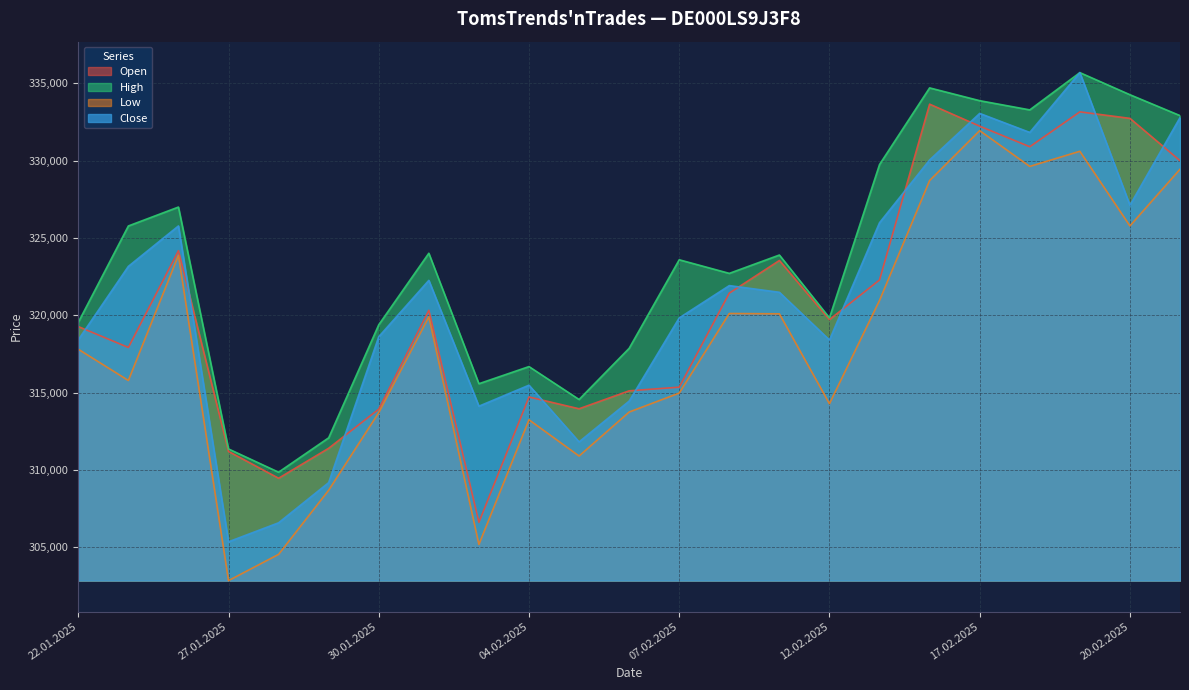

What is the difference between the High values at 20.02.2025 and 03.02.2025?

18678